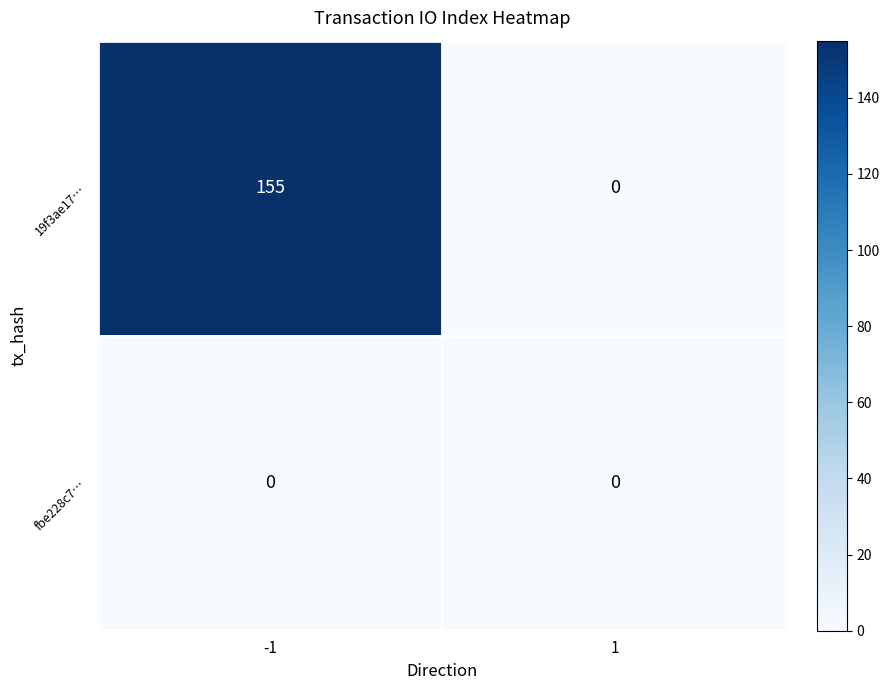

Which series changed the most between -1 and 1?

19f3ae17…